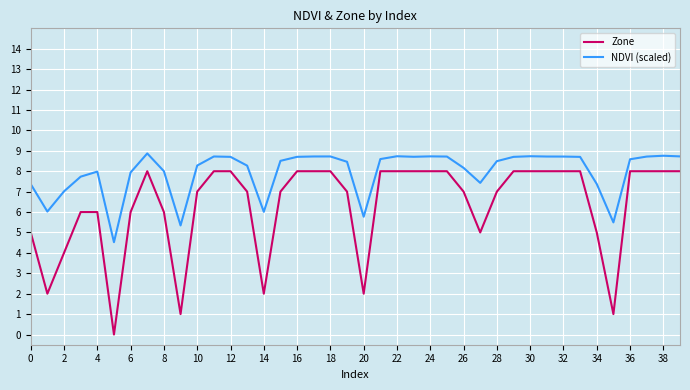

True or false: Zone and NDVI (scaled) intersect in this chart.

False